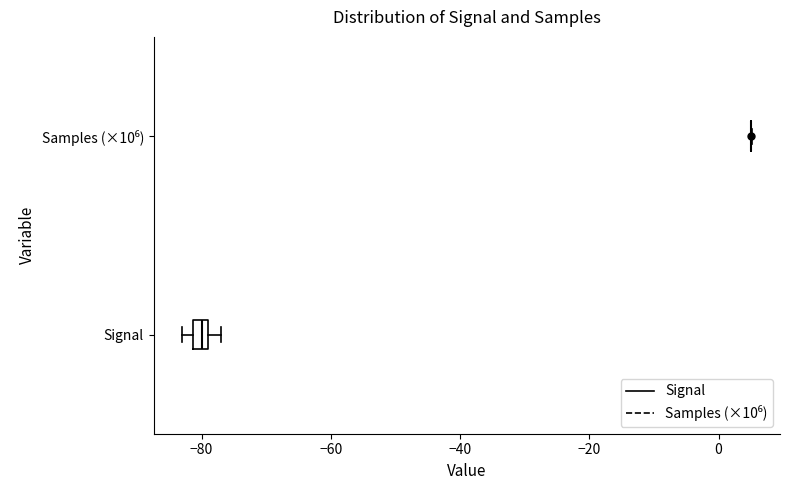

Where is the right edge of the box for Signal on the x-axis? The values are not printed on the chart, so give them approximately, as read against the axis.

-78